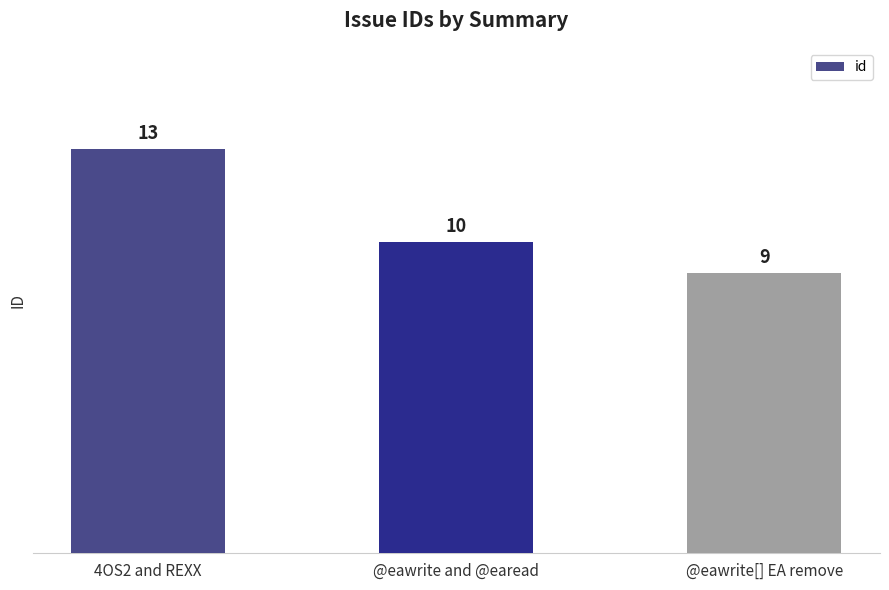

Which label corresponds to the largest value in the chart?

4OS2 and REXX